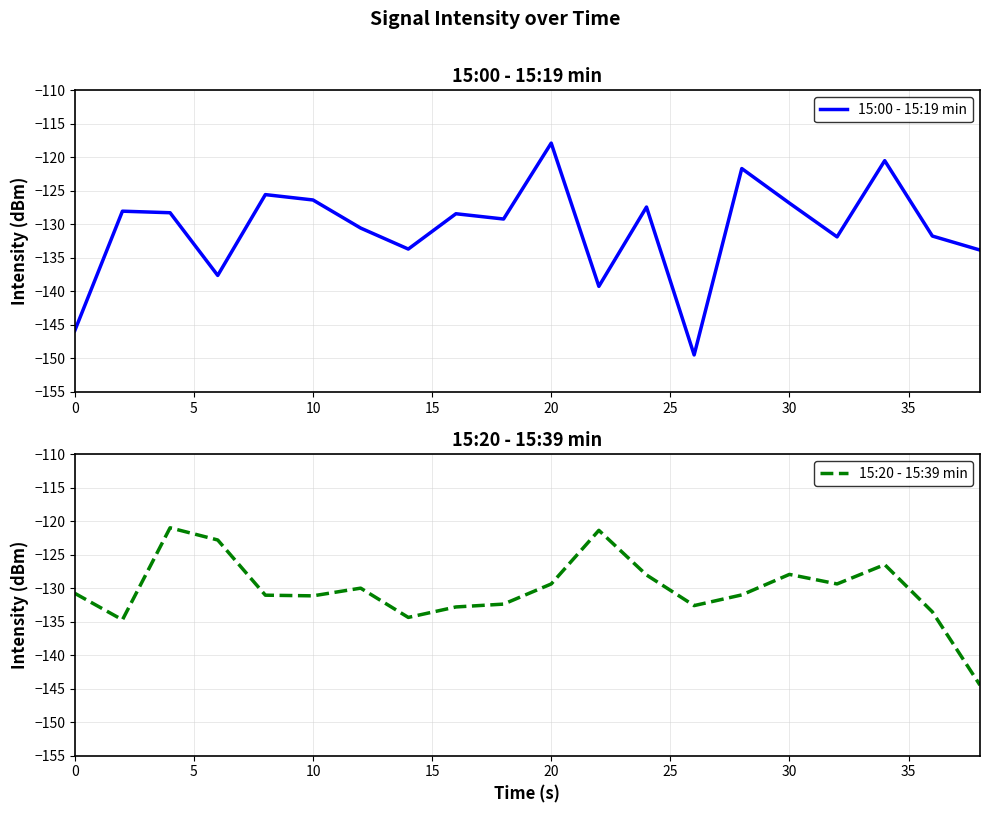

Reading left to right, list all the values displayed in this chart.

15:00 - 15:19 min: -145.8	-128.0	-128.3	-137.6	-125.6	-126.4	-130.5	-133.7	-128.4	-129.2	-117.9	-139.2	-127.4	-149.5	-121.7	-126.8	-131.9	-120.5	-131.7	-133.8
15:20 - 15:39 min: -130.8	-134.7	-121.0	-122.8	-131.1	-131.2	-130.0	-134.4	-132.8	-132.4	-129.4	-121.4	-128.0	-132.6	-131.0	-128.0	-129.4	-126.5	-133.5	-144.5